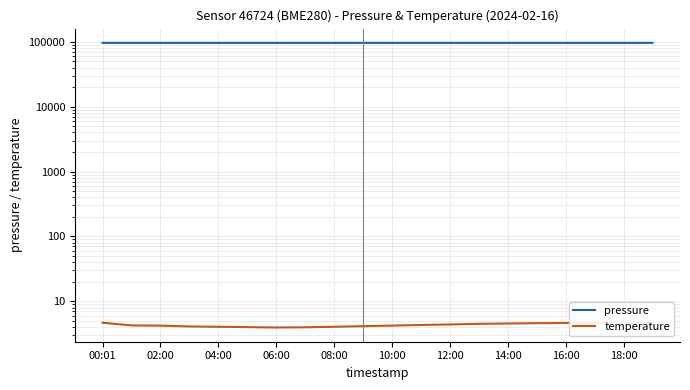

Where does the pressure series first go above 96237?

00:01